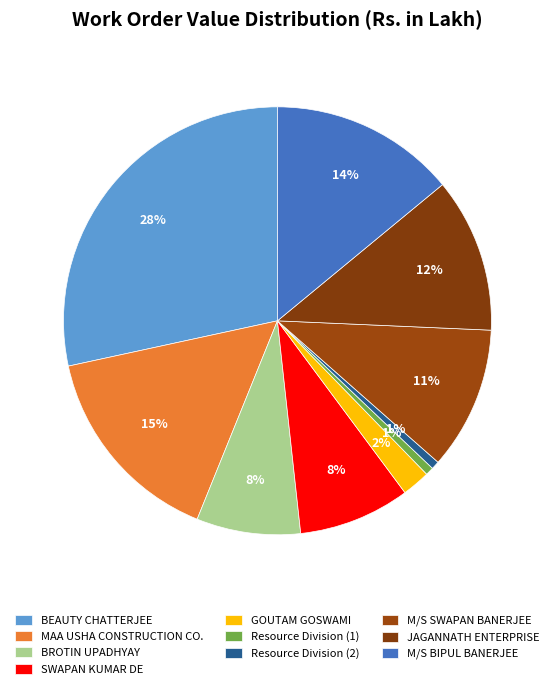

How many slices are in this pie chart?

10